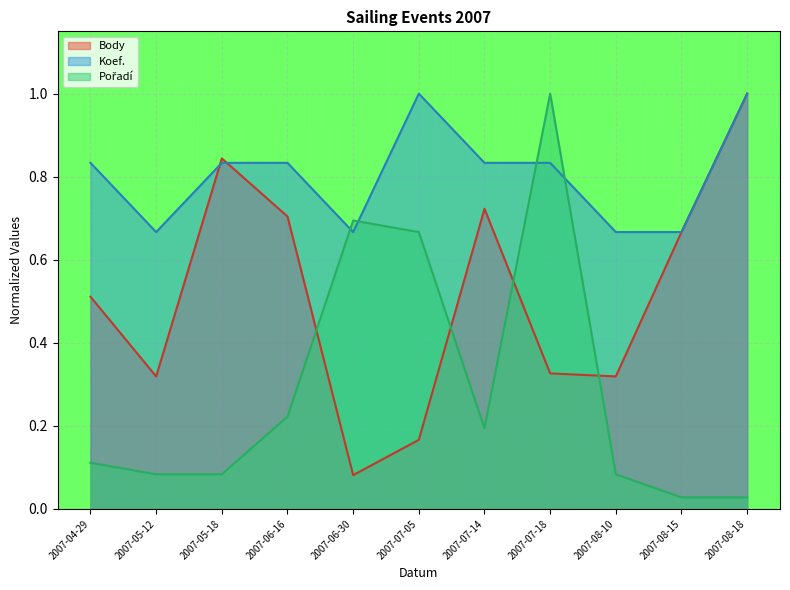

True or false: Koef. has a value of 1.3 at 2007-05-18.

False